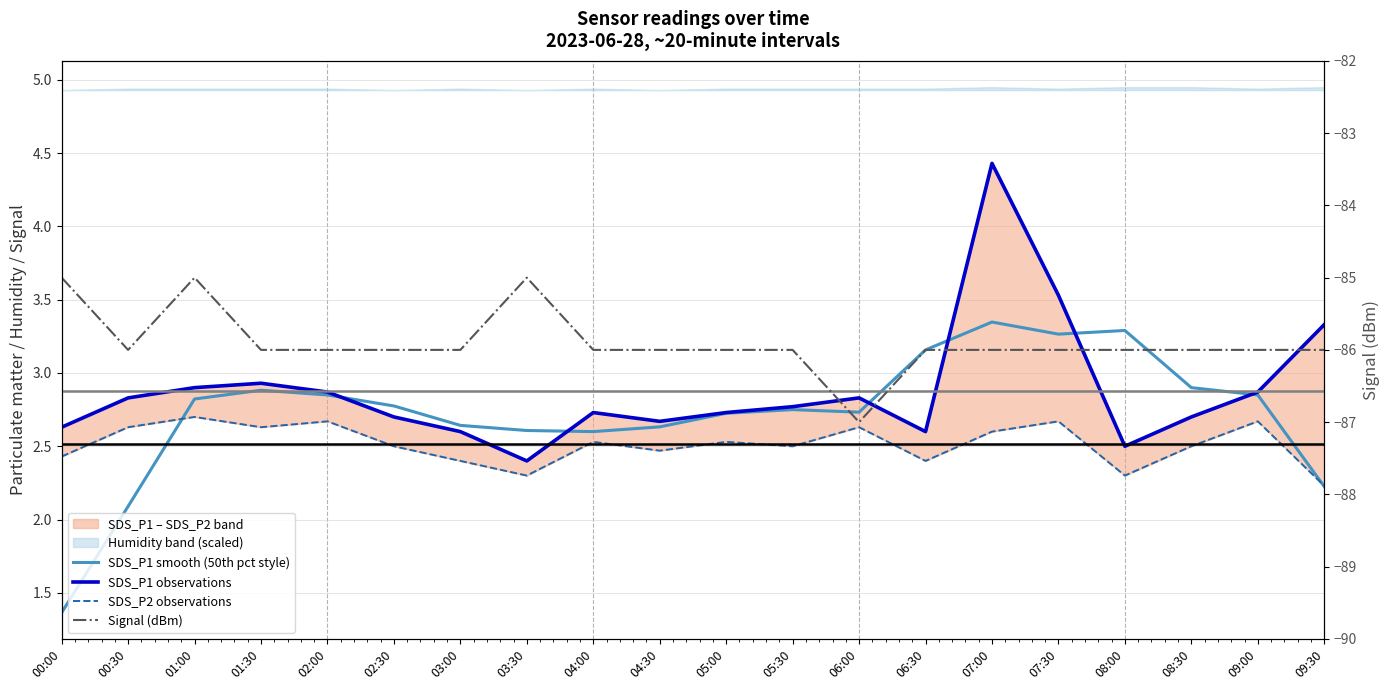

What is the highest value of the SDS_P1 observations series?

4.4